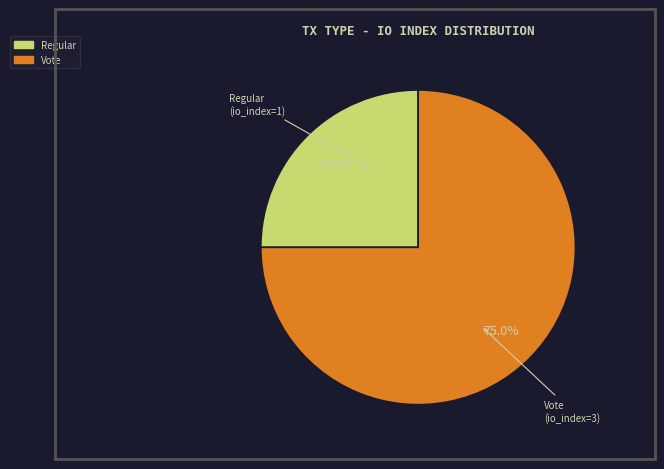

To the nearest percent, what is the difference between the Vote and Regular slice percentages?

50%